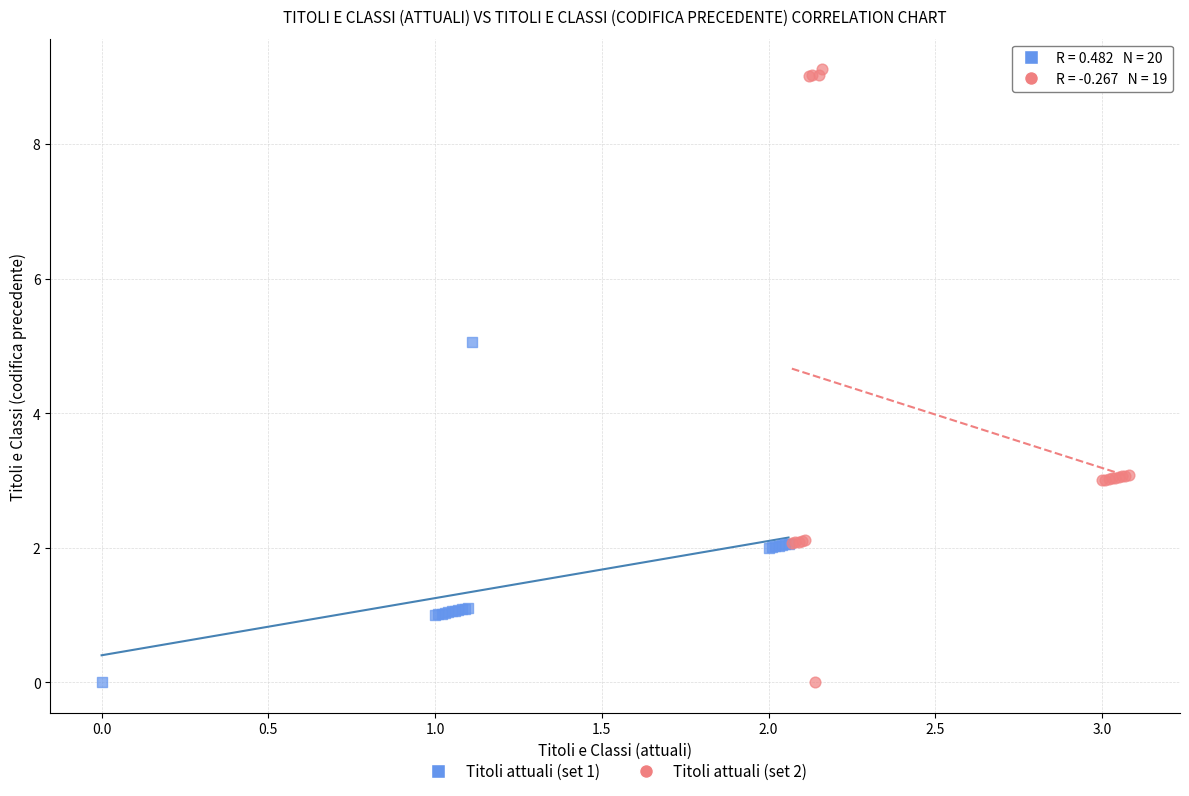

Which series contains the highest Y value?

Titoli attuali (set 2)